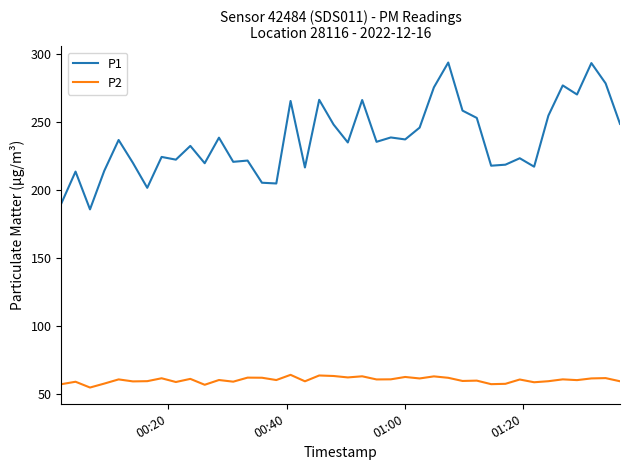

Rank the series by their average value, from highest to lowest.

P1, P2